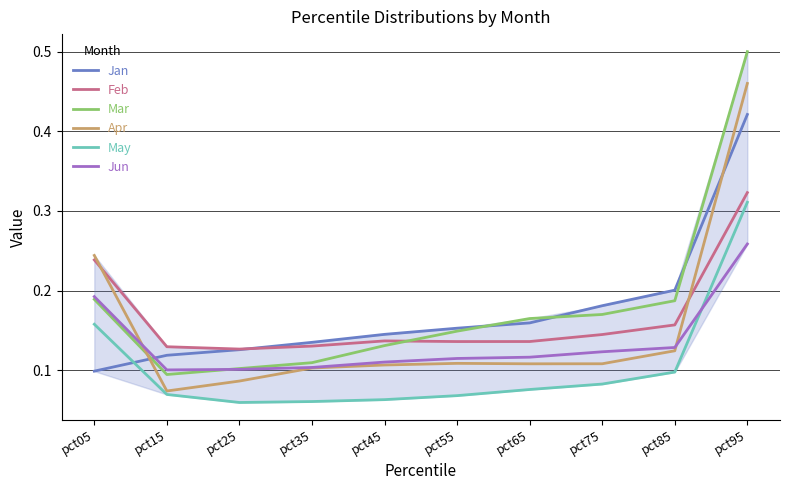

At which category does the chart reach its peak across all series?

pct95